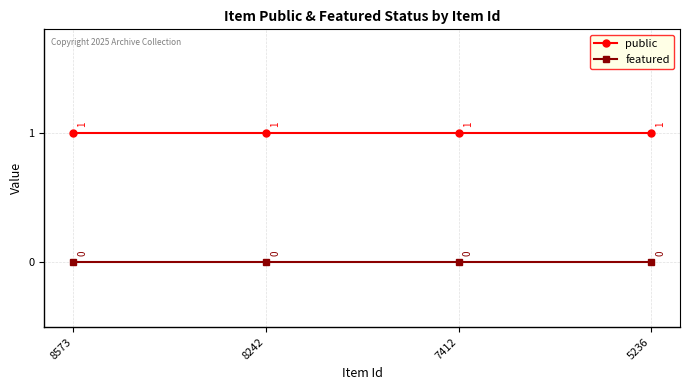

True or false: public has a value of 0 at 8242.

False